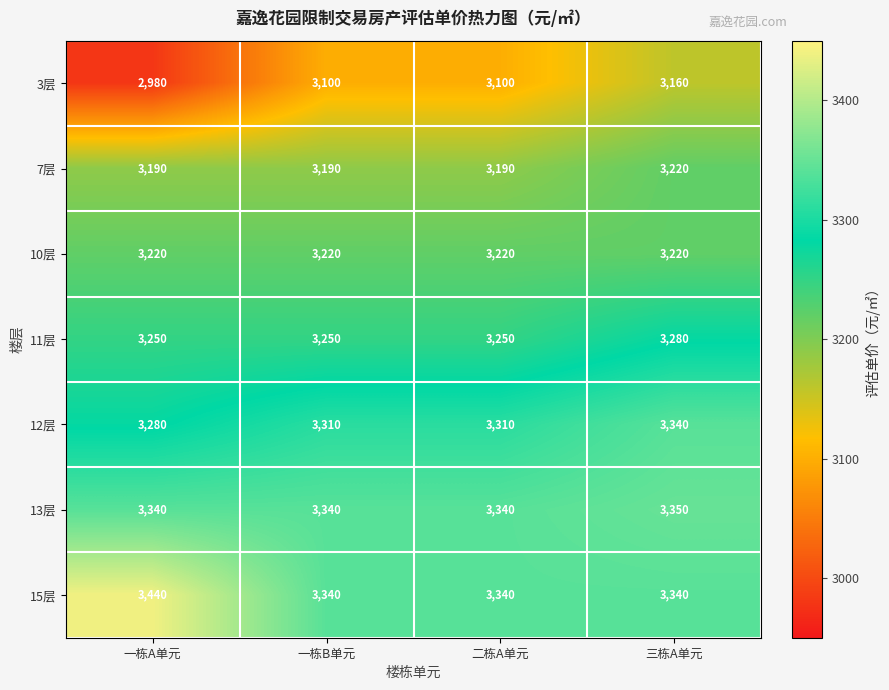

Count the number of data series in this chart.

7